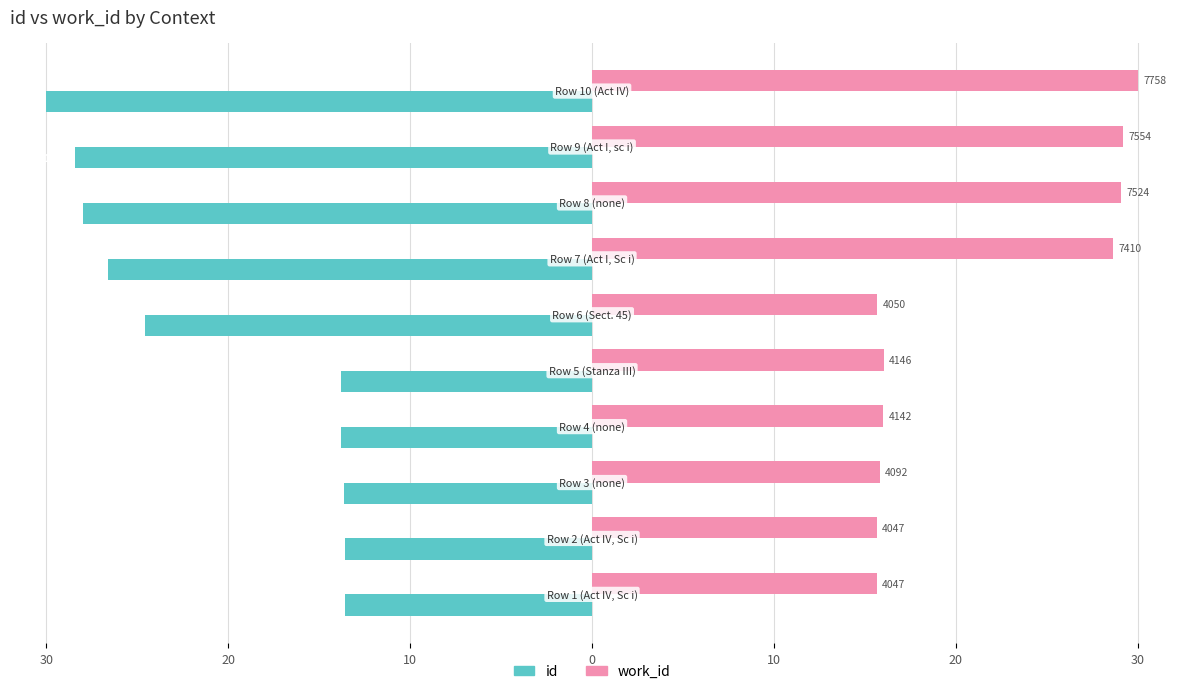

Which series has the largest total across all categories?

work_id